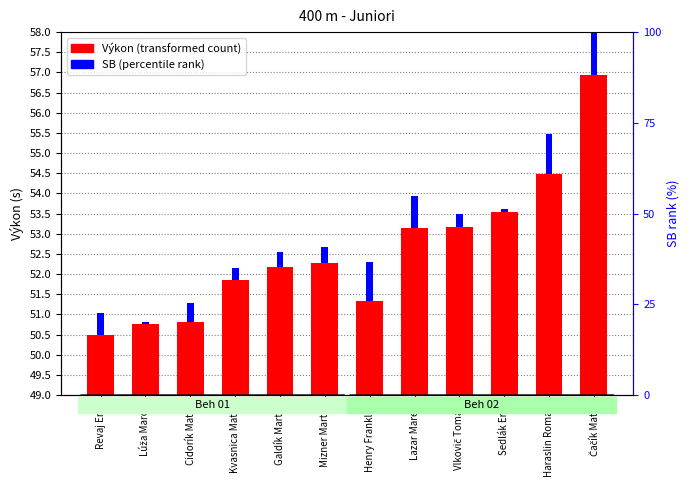

Rank the categories by Výkon value from highest to lowest.

Čačík Matej, Haraslin Roman, Sedlák Erik, Vlkovič Tomáš, Lazar Marek, Mizner Martin, Galdík Martin, Kvasnica Matej, Henry Franklin, Cidorík Matej, Lúža Maroš, Revaj Erik